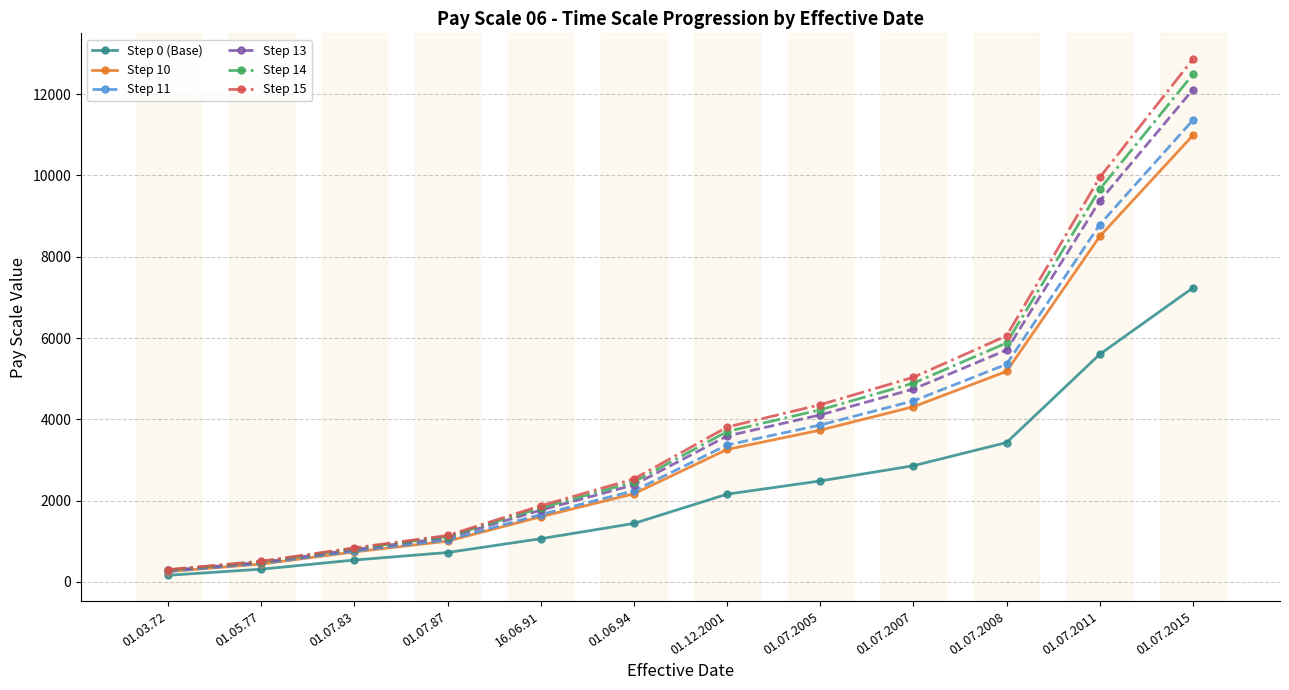

At how many categories does at least one series exceed 11890?

1